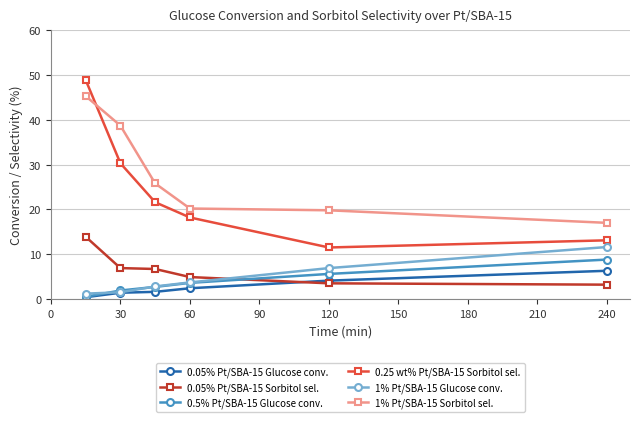

True or false: 0.05% Pt/SBA-15 Sorbitol sel. has more than 1 interior local peaks.

False